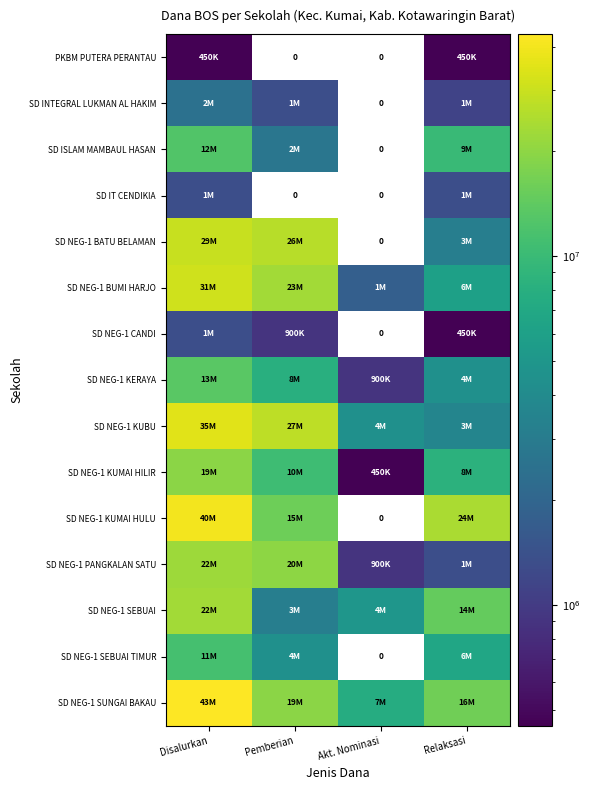

Between Pemberian and Akt. Nominasi, which is larger?

Pemberian